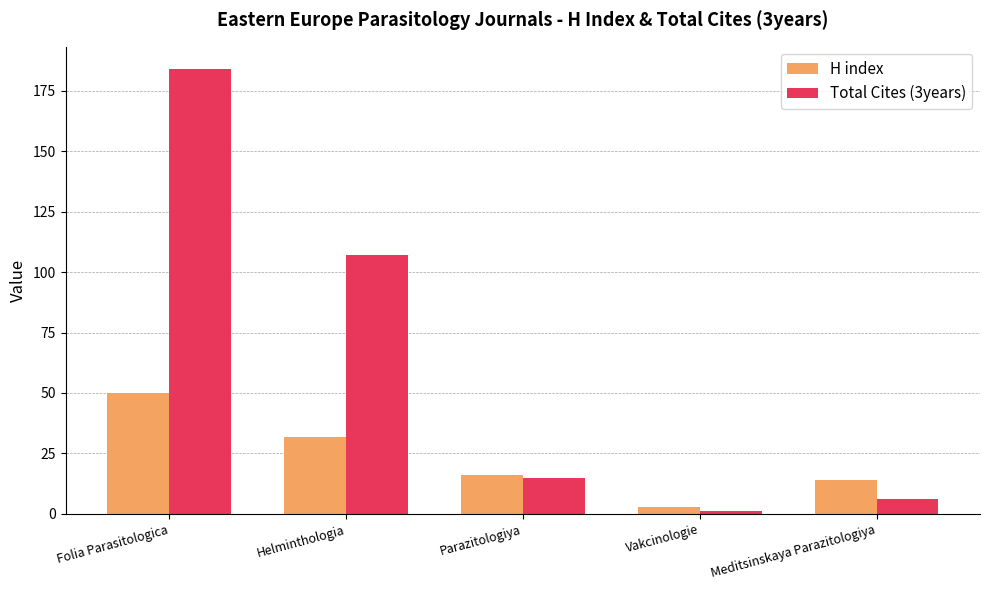

What are all the series names shown in the legend?

H index, Total Cites (3years)